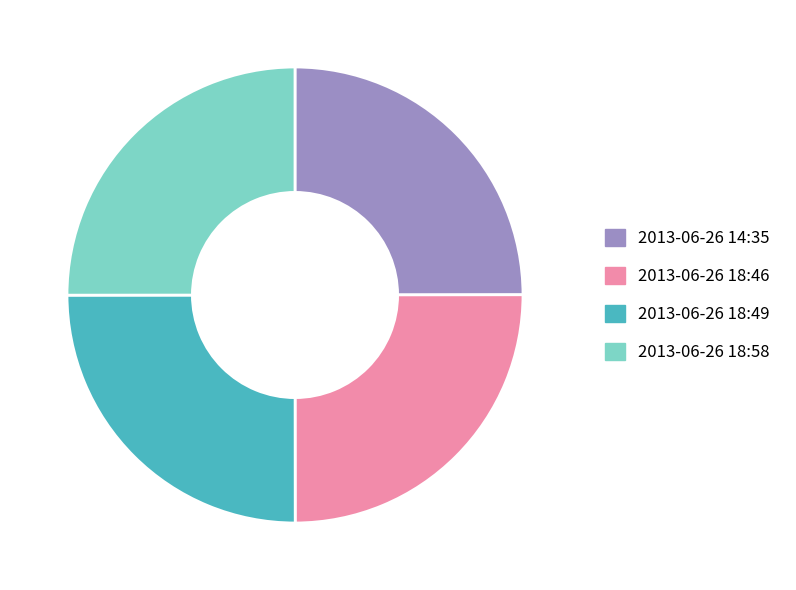

How many segments does this pie chart have?

4